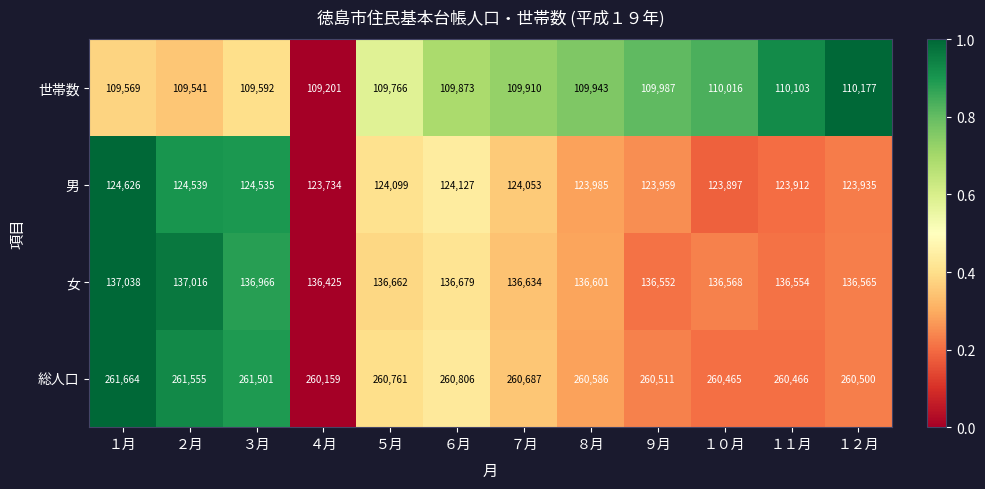

At which label is 女 closest to 136731?

６月